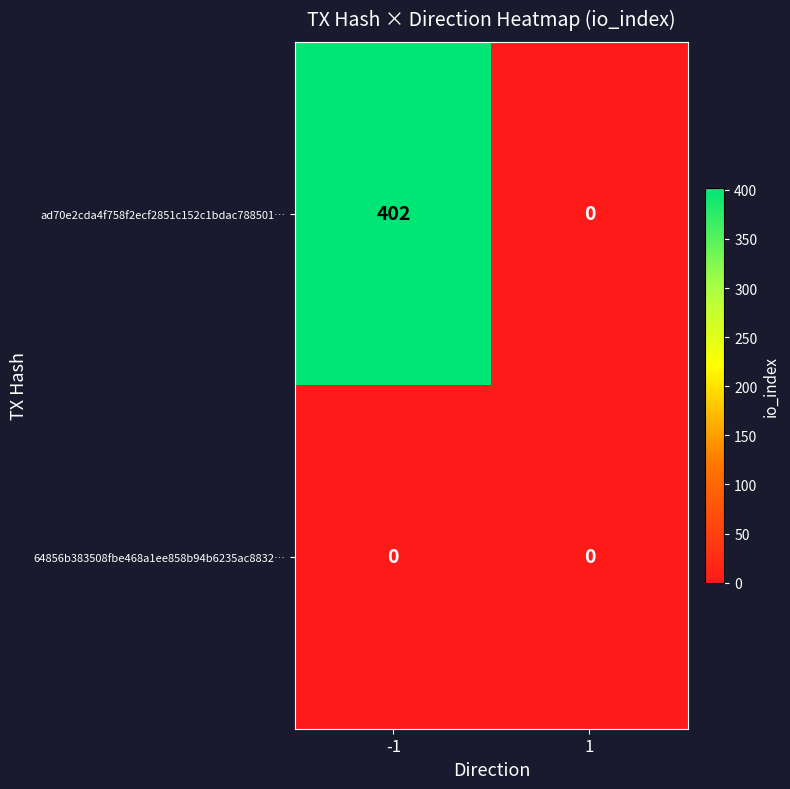

Reading left to right, what are all the values shown in this chart?

ad70e2cda4f758f2ecf2851c152c1bdac788501…: 402	0
64856b383508fbe468a1ee858b94b6235ac8832…: 0	0